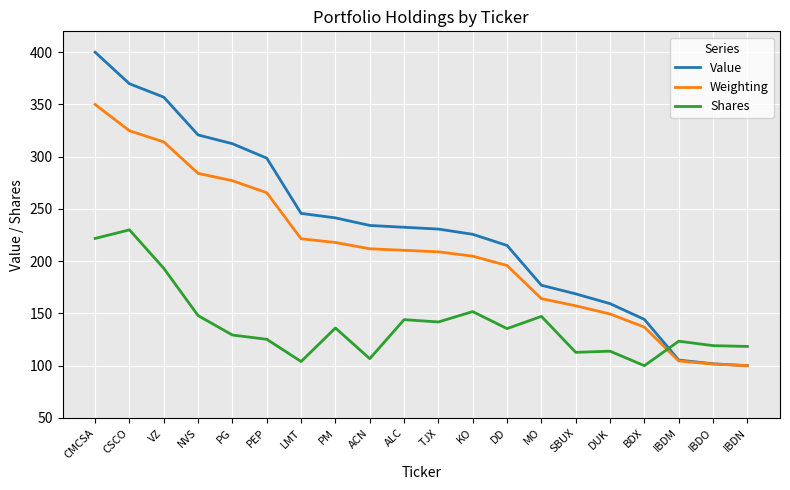

What is the total value across all series at CSCO?

924.7